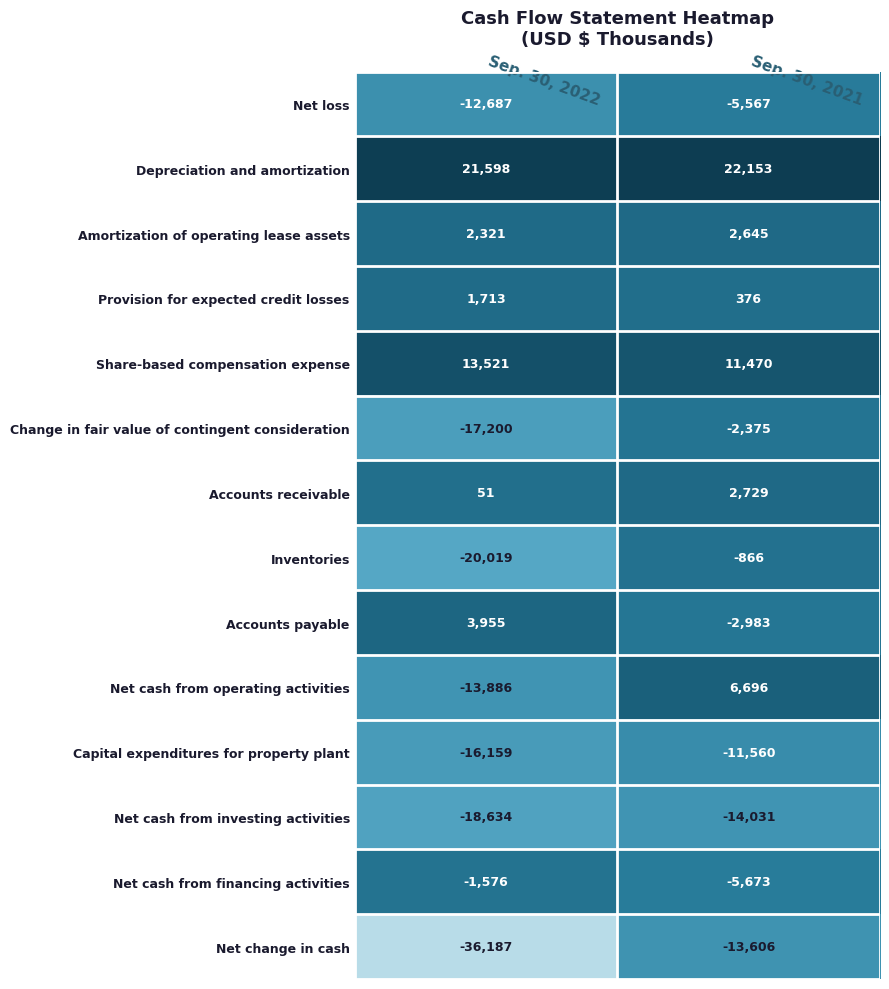

Which label corresponds to the smallest value in the chart?

Sep. 30, 2022